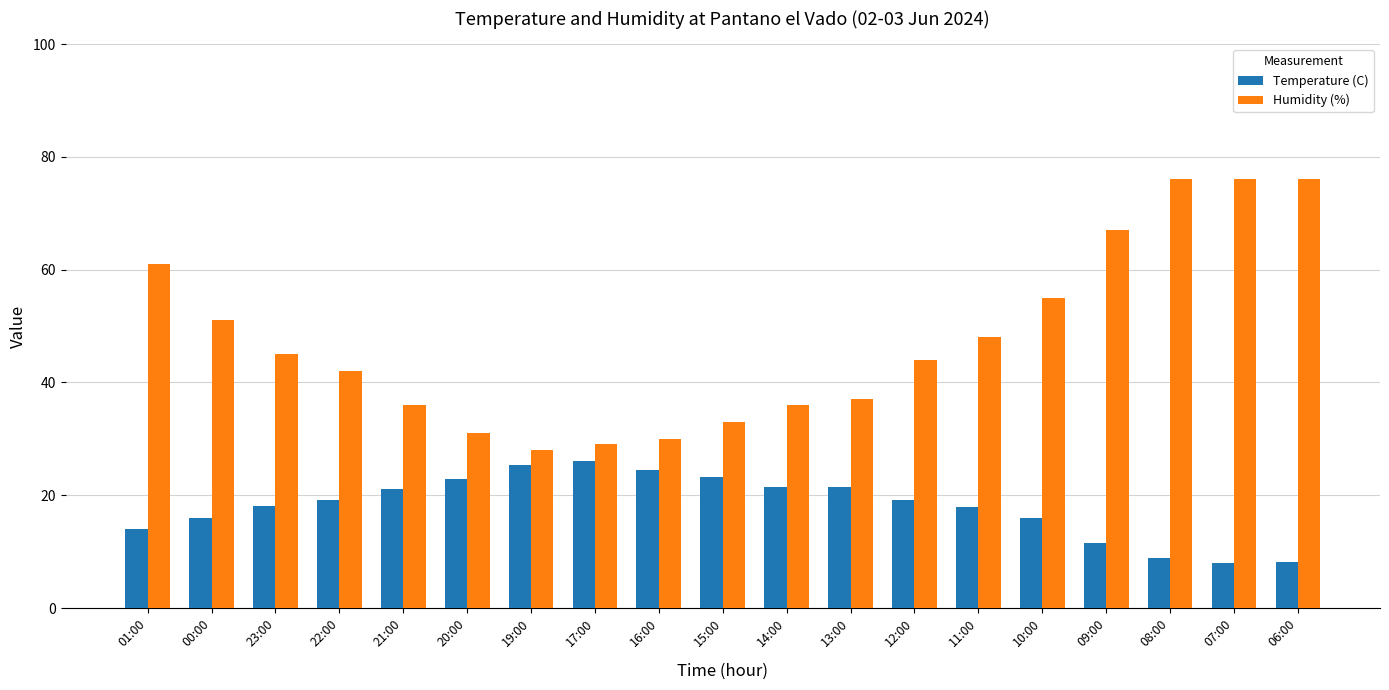

Rank the series at 07:00 from highest to lowest value.

Humidity (%), Temperature (C)